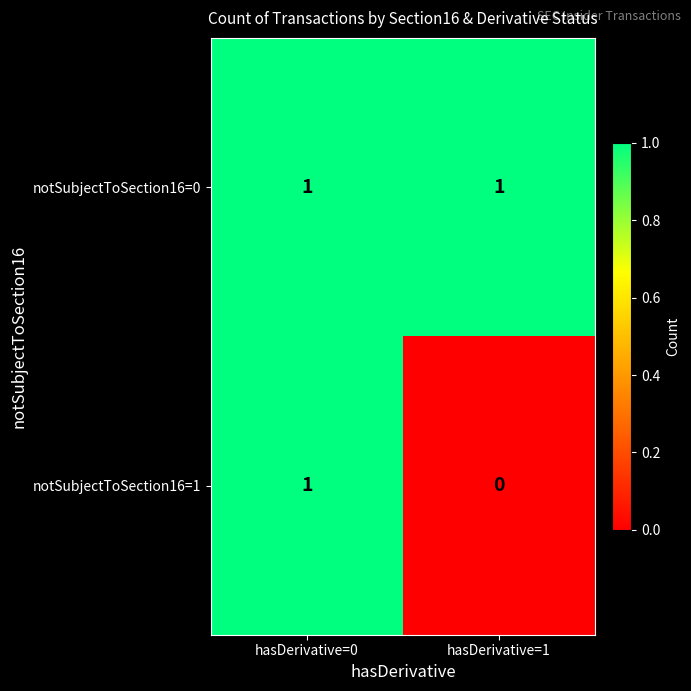

What is the greatest value displayed?

1